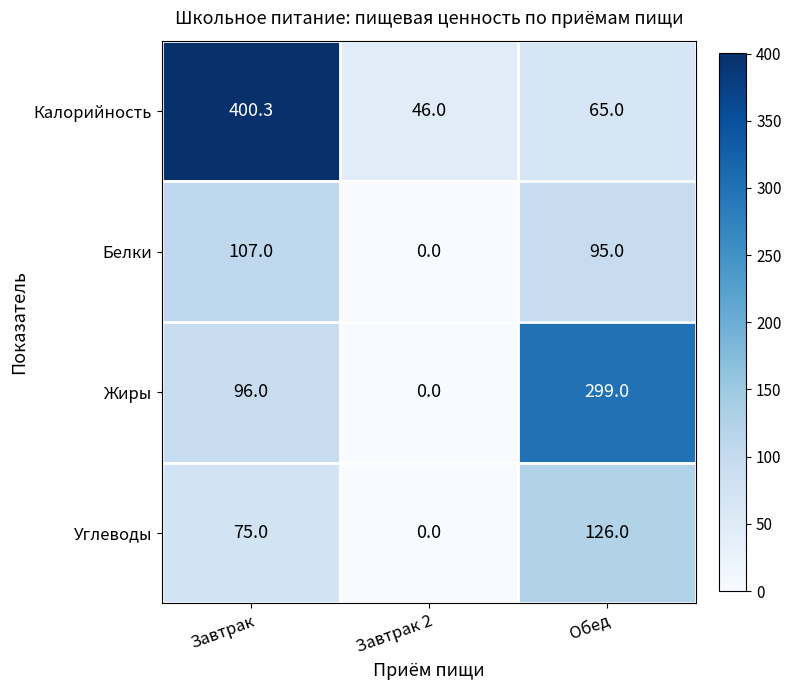

True or false: Белки has a value of 168.6 at Обед.

False